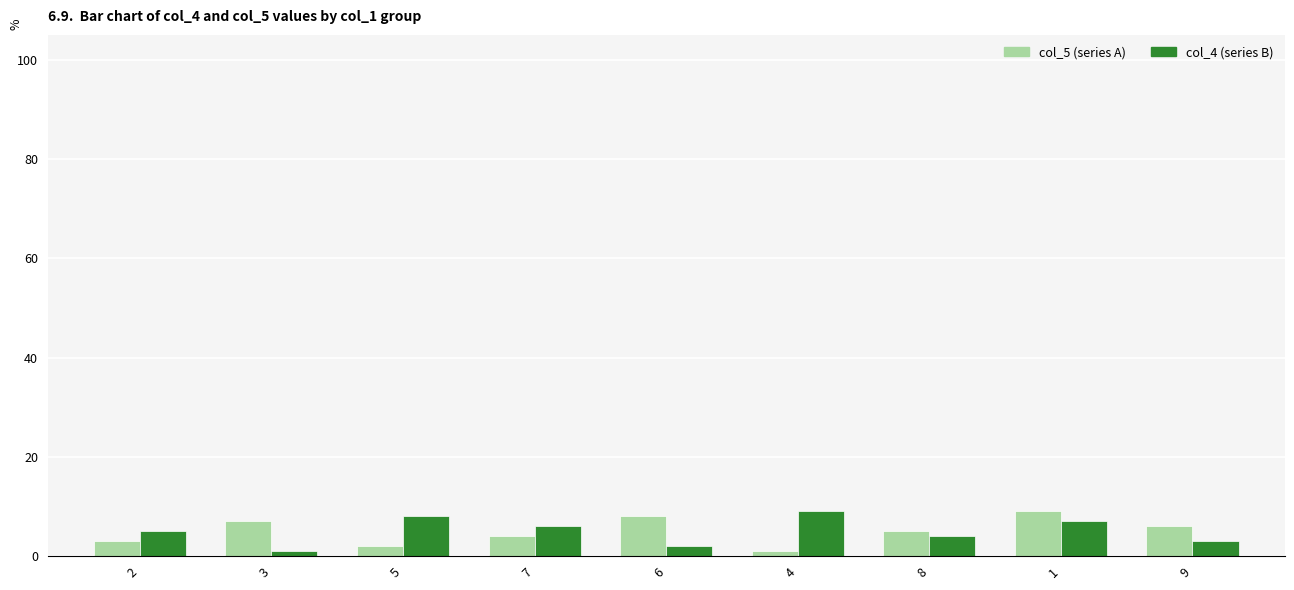

How many categories are shown in the chart?

9